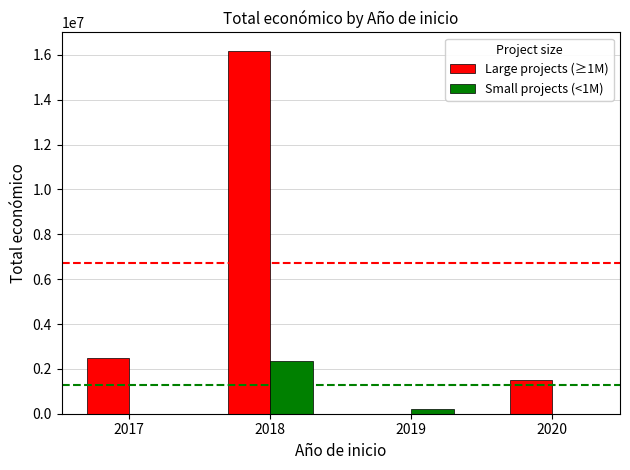

At which category is the sum across all series the highest?

2018